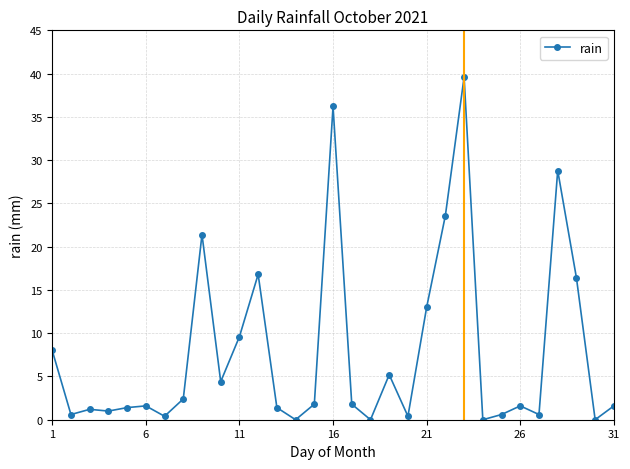

What is the difference between the maximum and second lowest values?

39.6